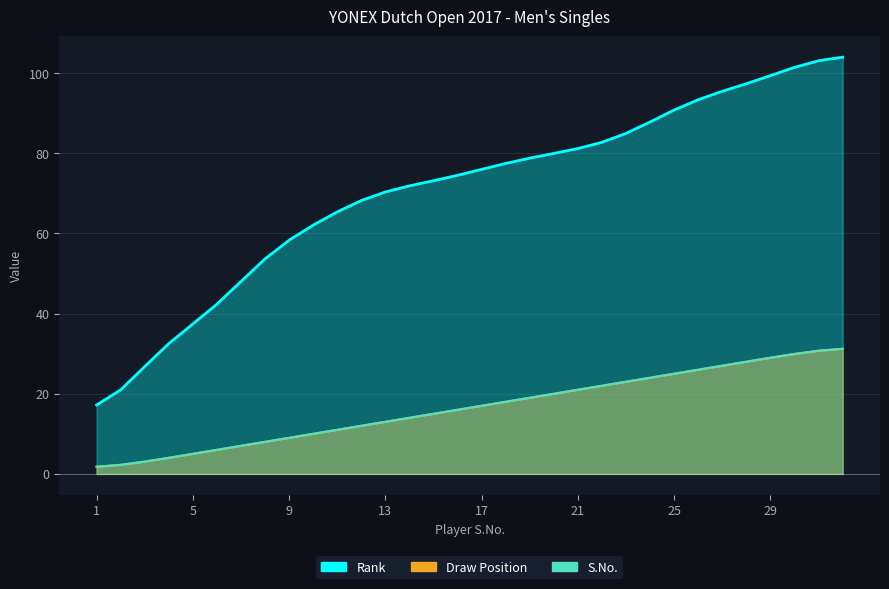

Which series has the largest total across all categories?

Rank